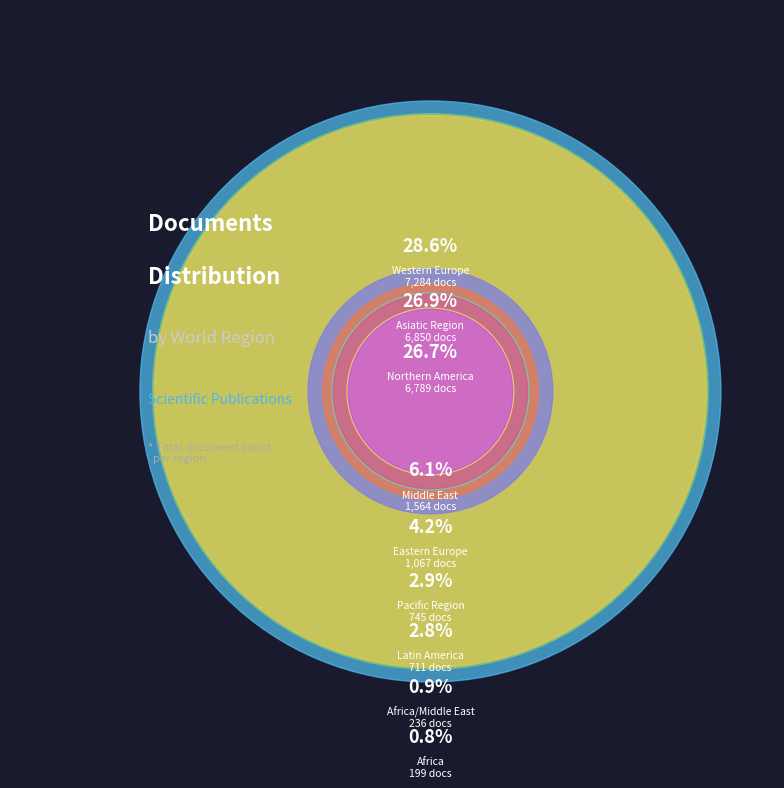

What percentage is the Western Europe slice, to the nearest percent?

29%